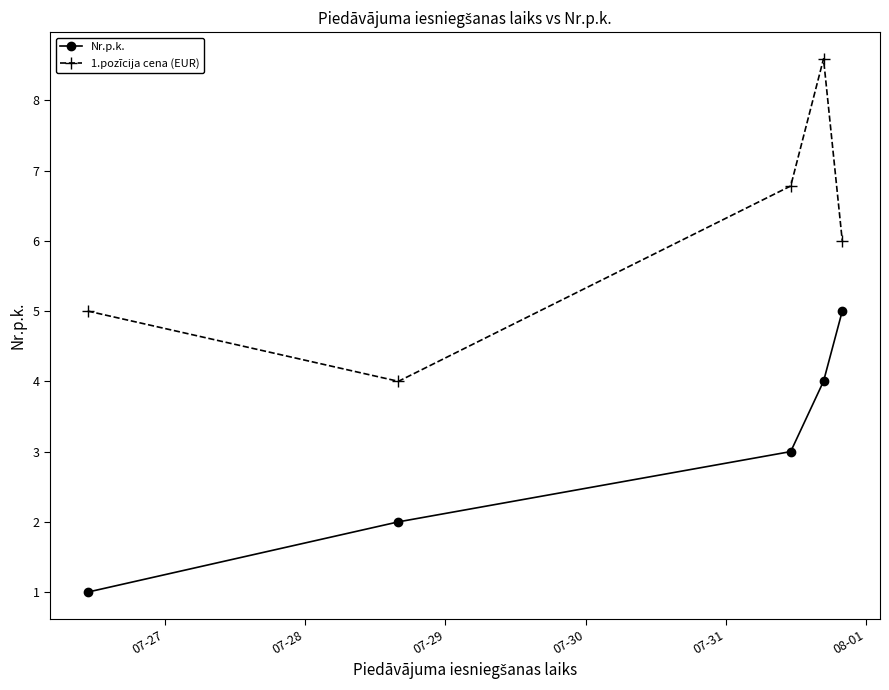

List the series in order of their peak value, highest first.

1.pozīcija cena (EUR), Nr.p.k.